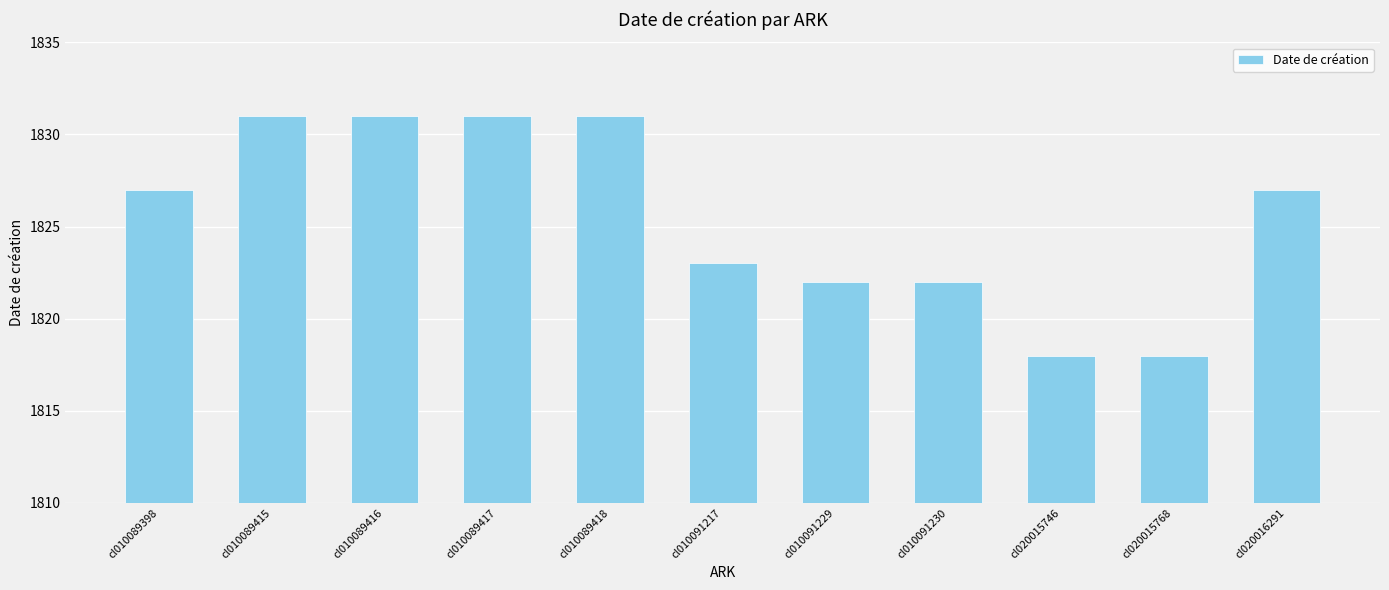

What is the sum of all values?

20081